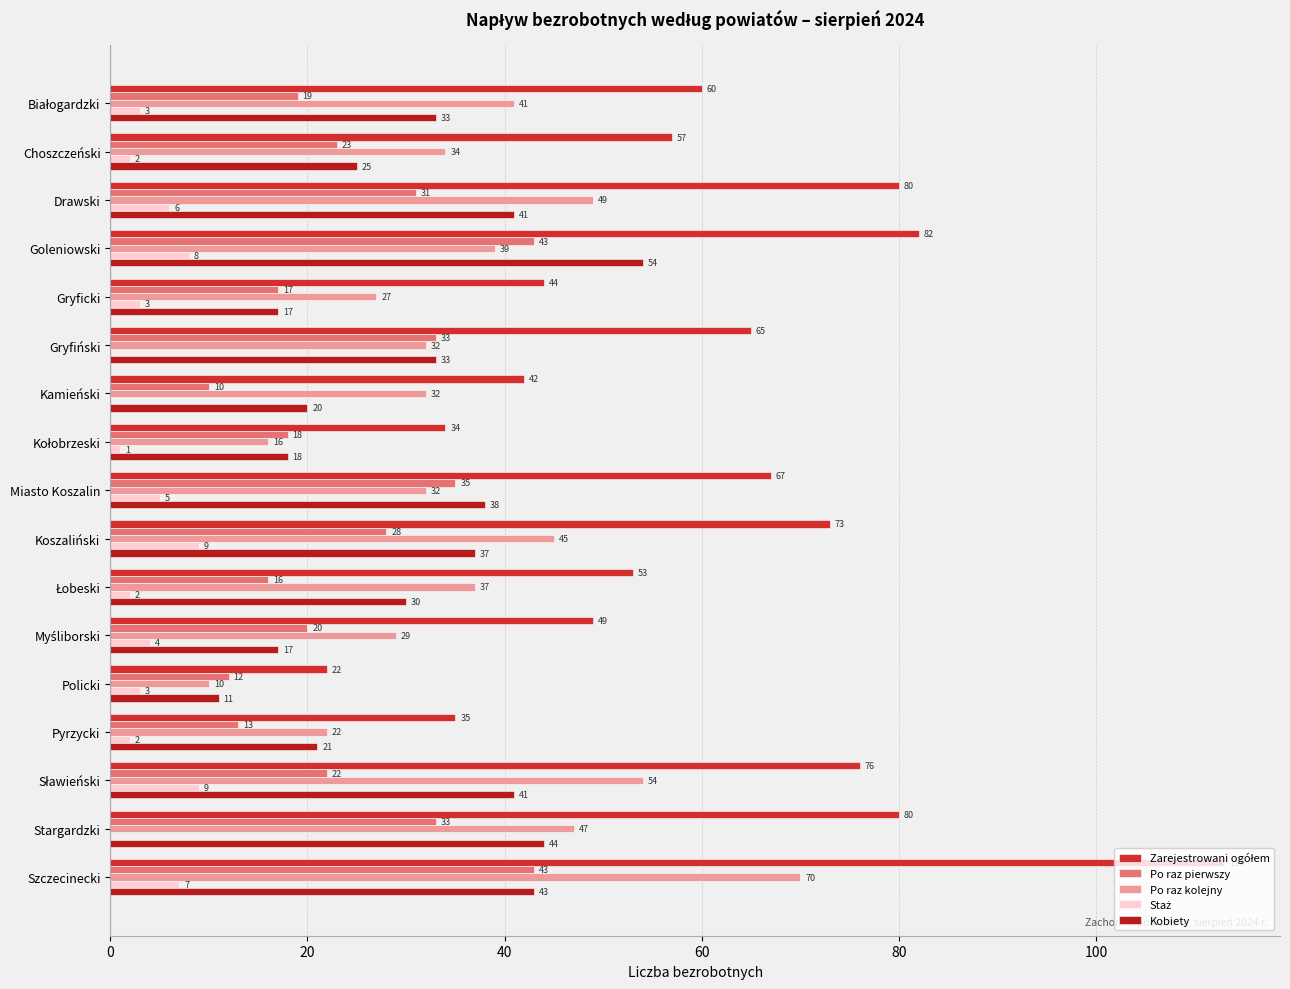

How many distinct data groups are displayed?

5